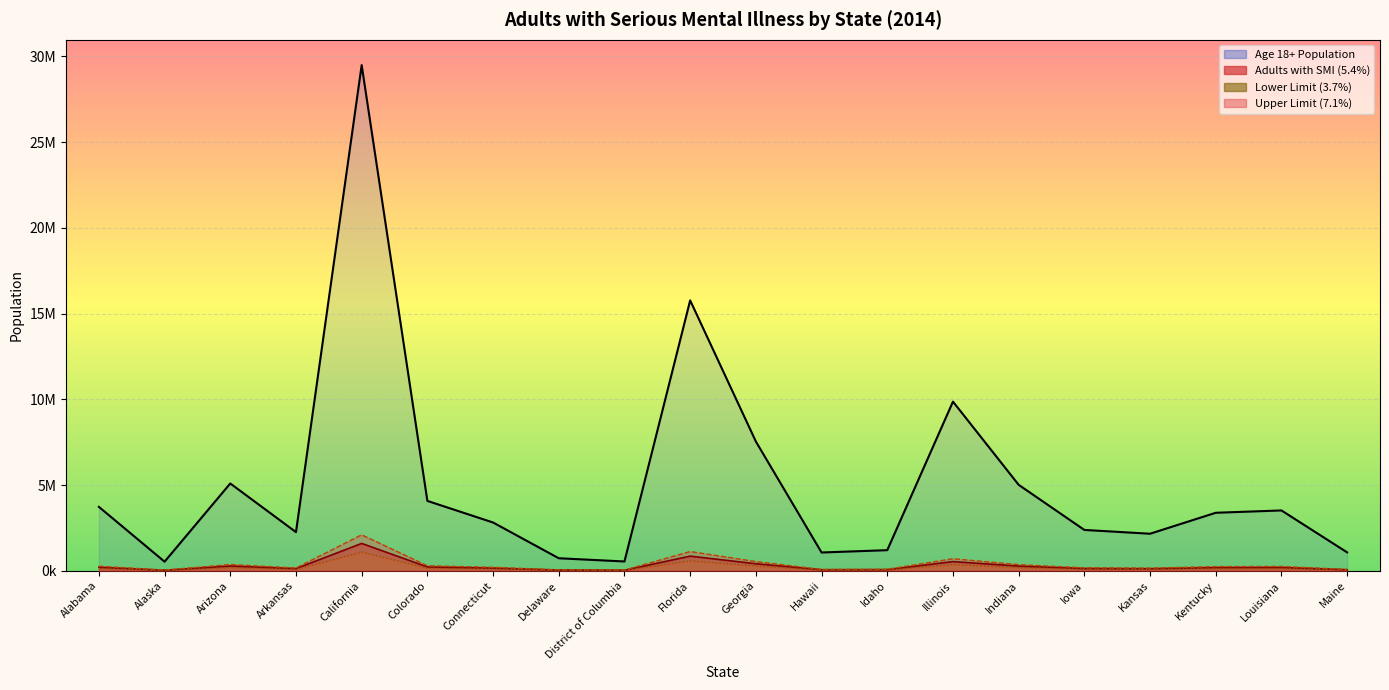

True or false: Lower Limit (3.7%) has a value of 19988 at District of Columbia.

True